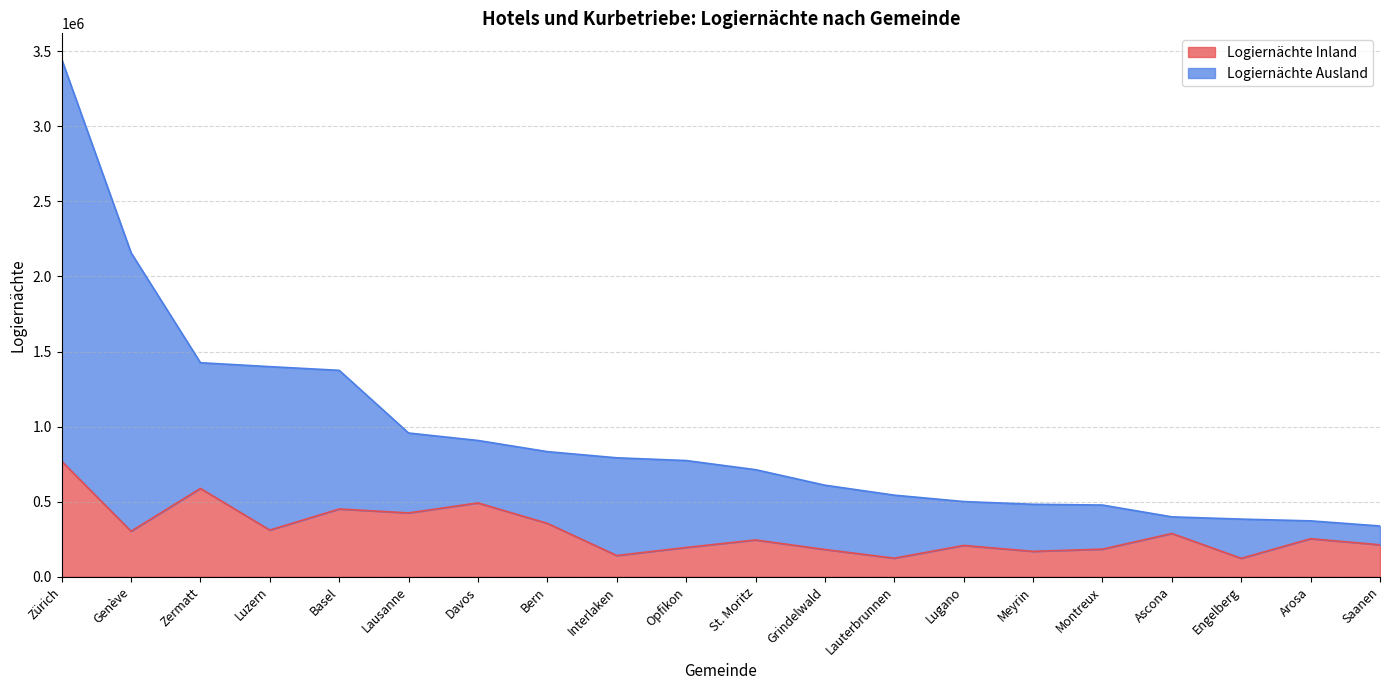

The value of Logiernächte Inland at Zürich is 254446. True or false?

False